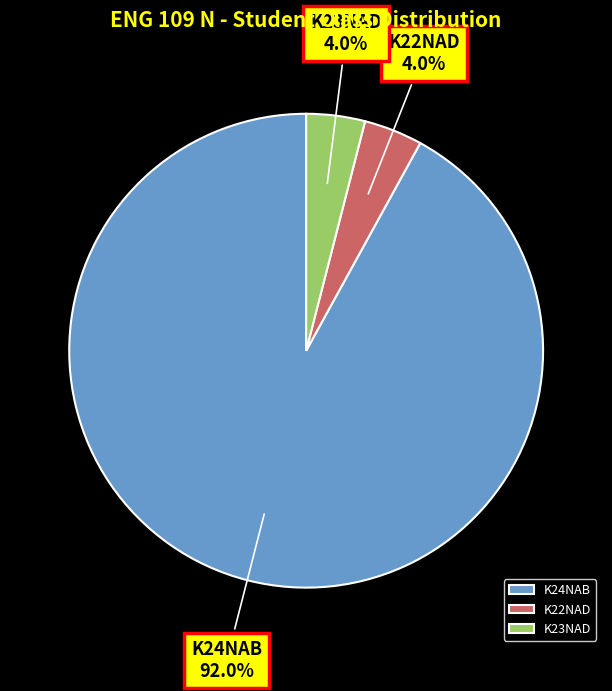

To the nearest percent, what portion does K22NAD represent?

4%